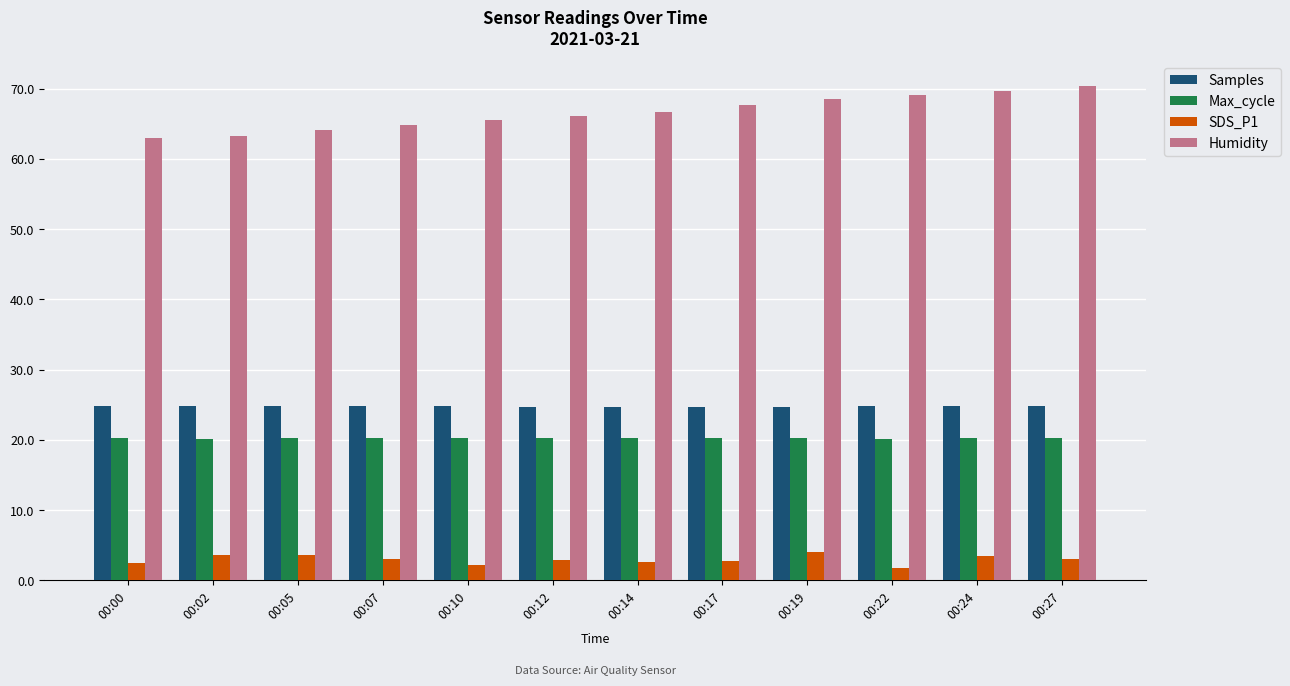

What is the value of the Humidity bar at the 4th from the left?

64.8